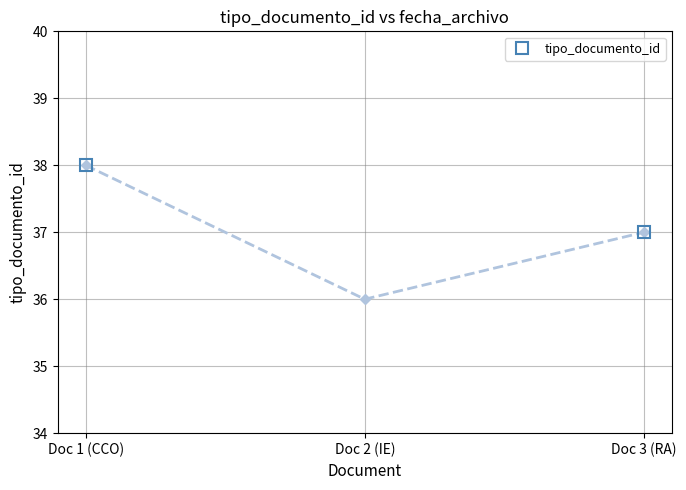

How many lines are shown in the chart?

1